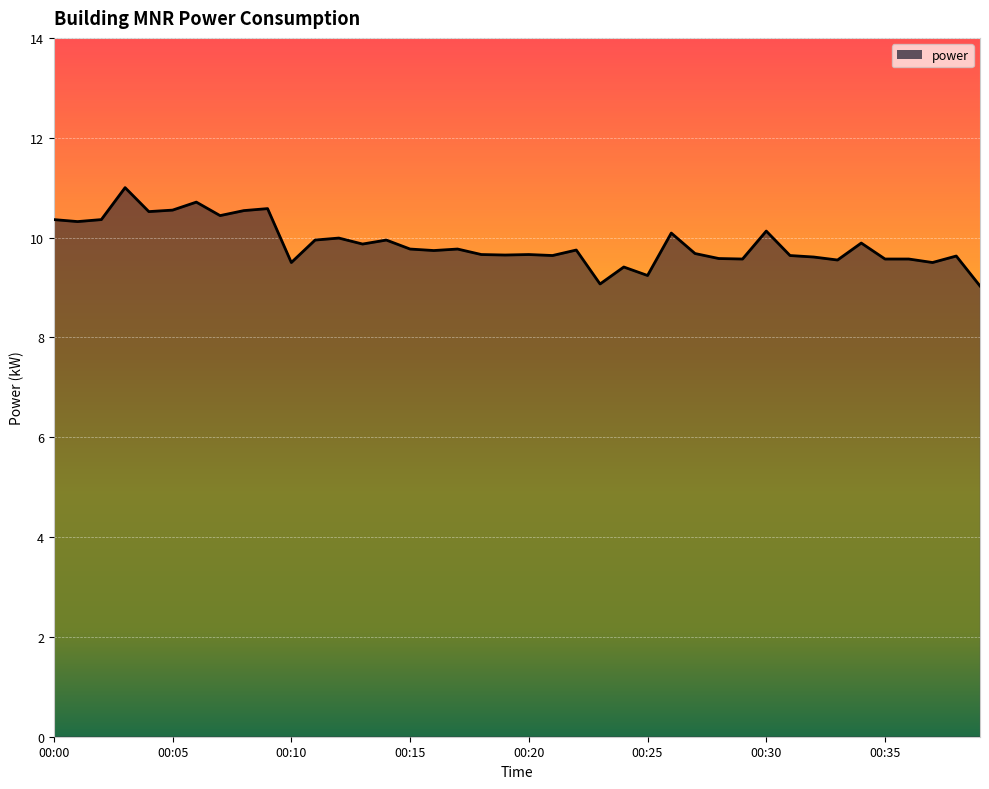

What is the difference between the maximum and minimum values?

2.0